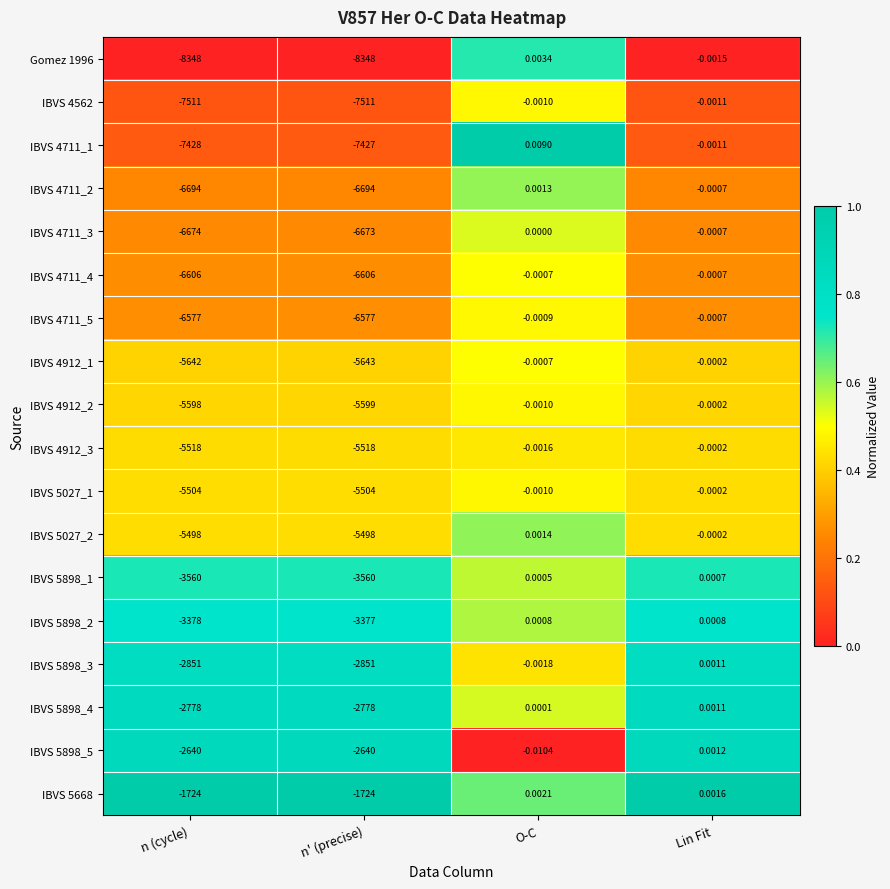

List the labels in order of IBVS 4912_2 value, largest first.

Lin Fit, O-C, n (cycle), n' (precise)